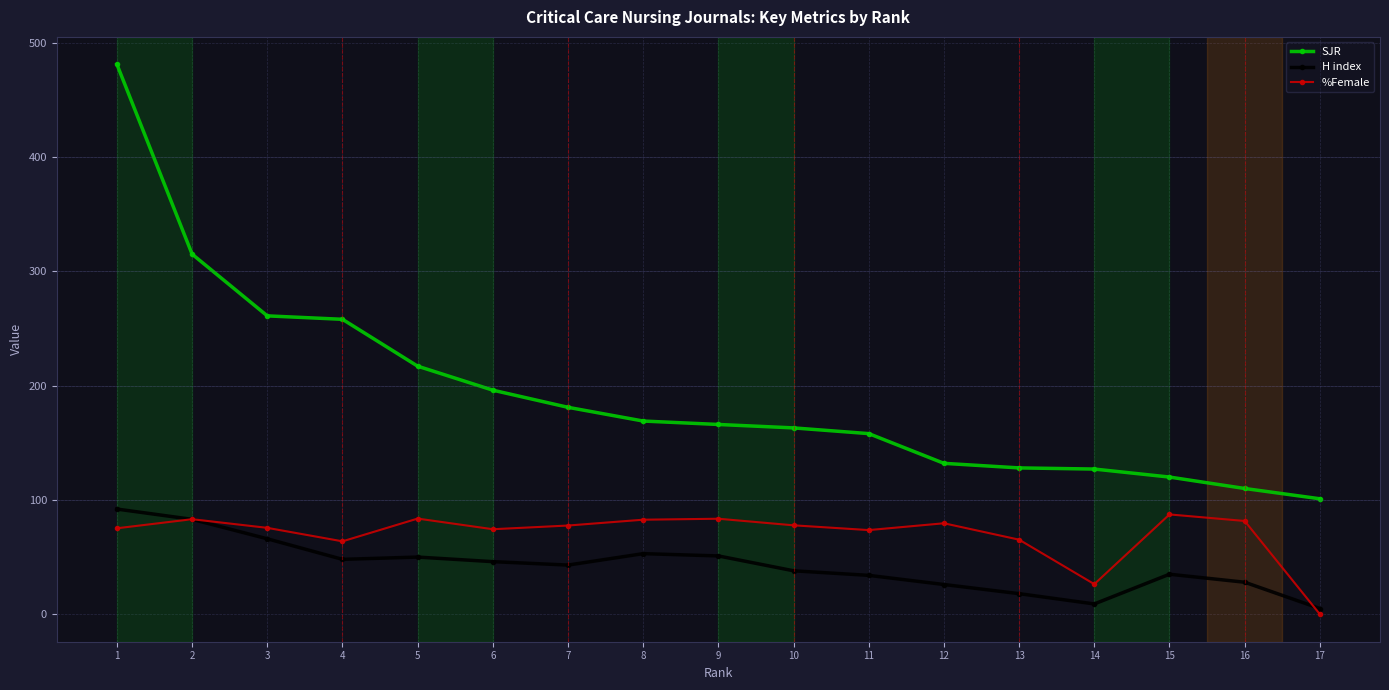

Which series has the largest total across all categories?

SJR